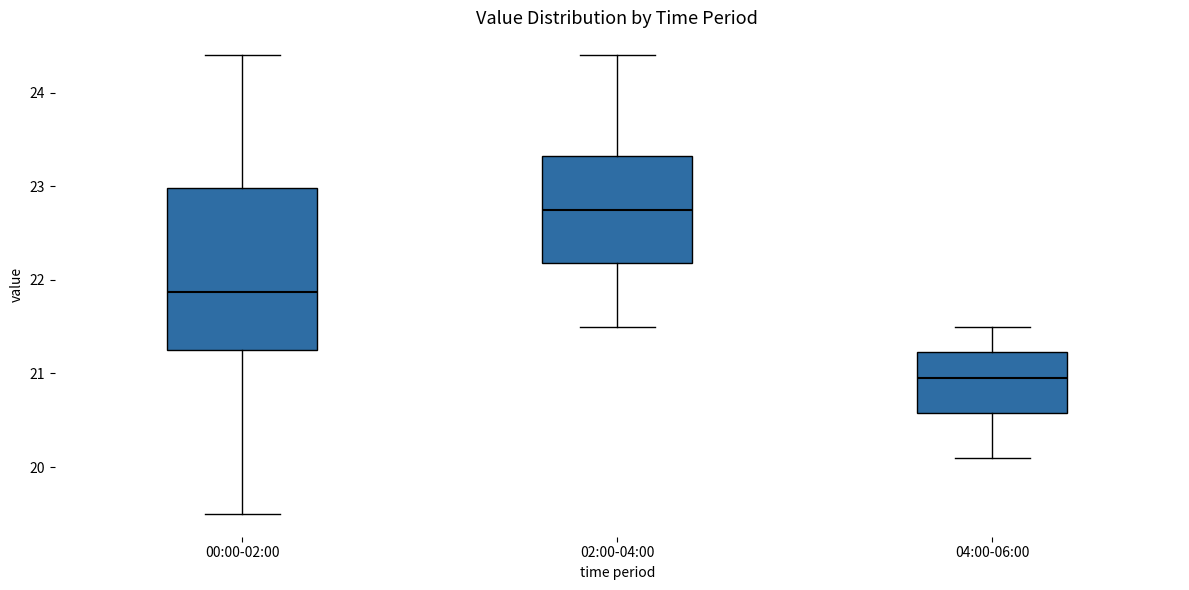

Which box's median line is the highest?

02:00-04:00